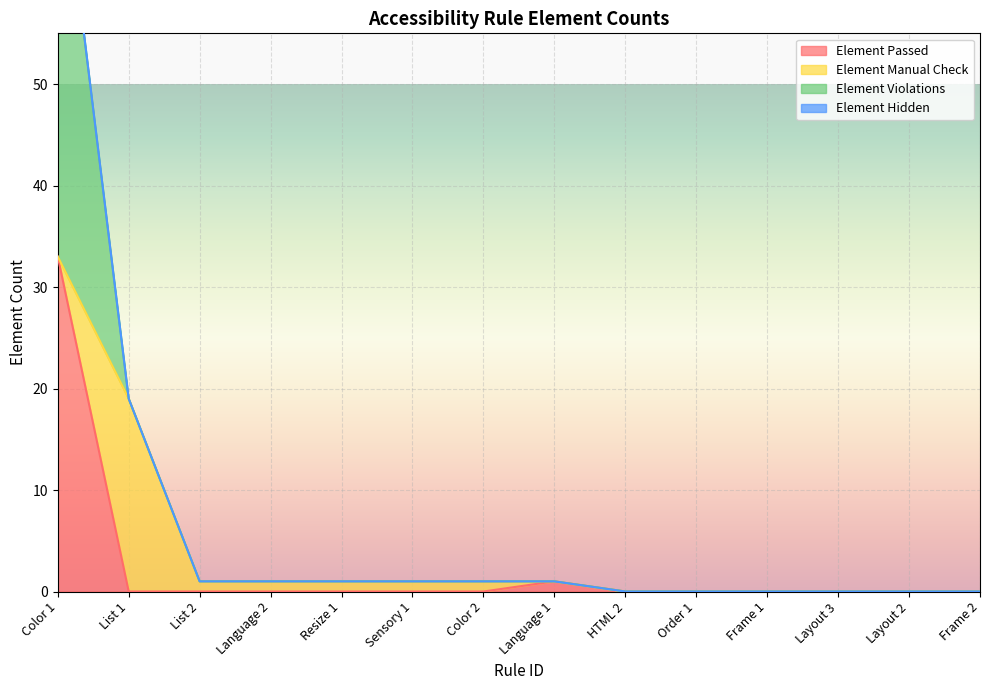

Is it true that Element Manual Check equals 19 at List 1?

True